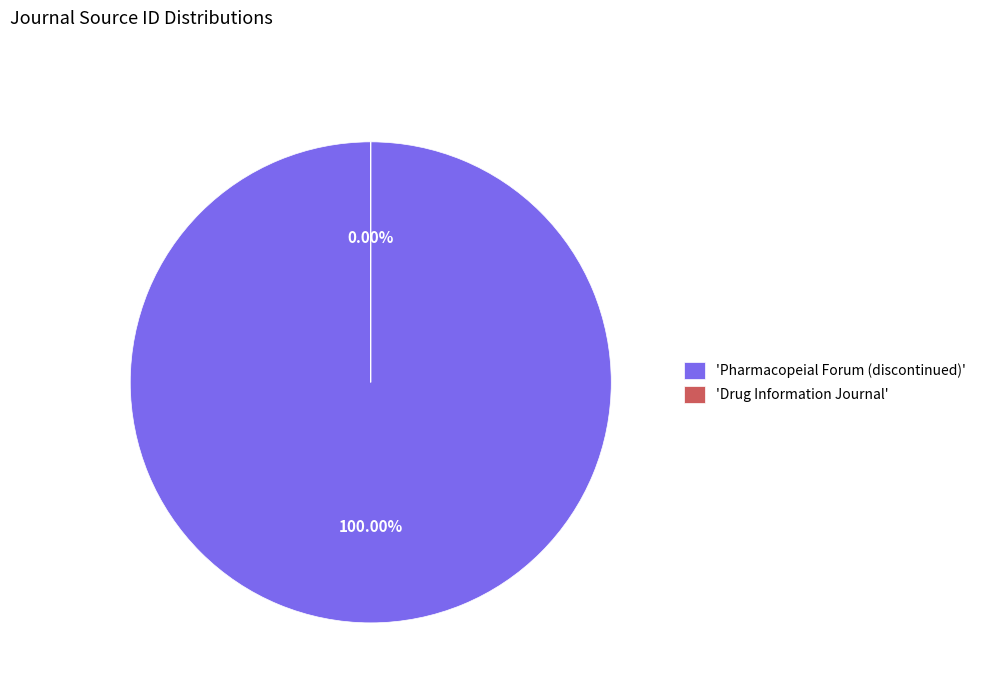

To the nearest percent, what is the combined percentage of Drug Information Journal and Pharmacopeial Forum (discontinued)?

100%